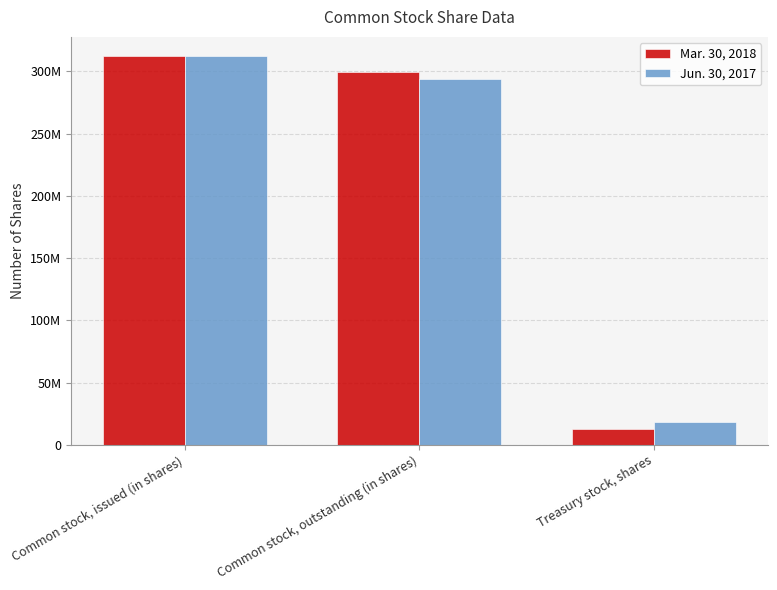

Reading left to right, list all the values displayed in this chart.

Mar. 30, 2018: Common stock, issued (in shares)=312000000	Common stock, outstanding (in shares)=299000000	Treasury stock, shares=13000000
Jun. 30, 2017: Common stock, issued (in shares)=312000000	Common stock, outstanding (in shares)=294000000	Treasury stock, shares=18000000